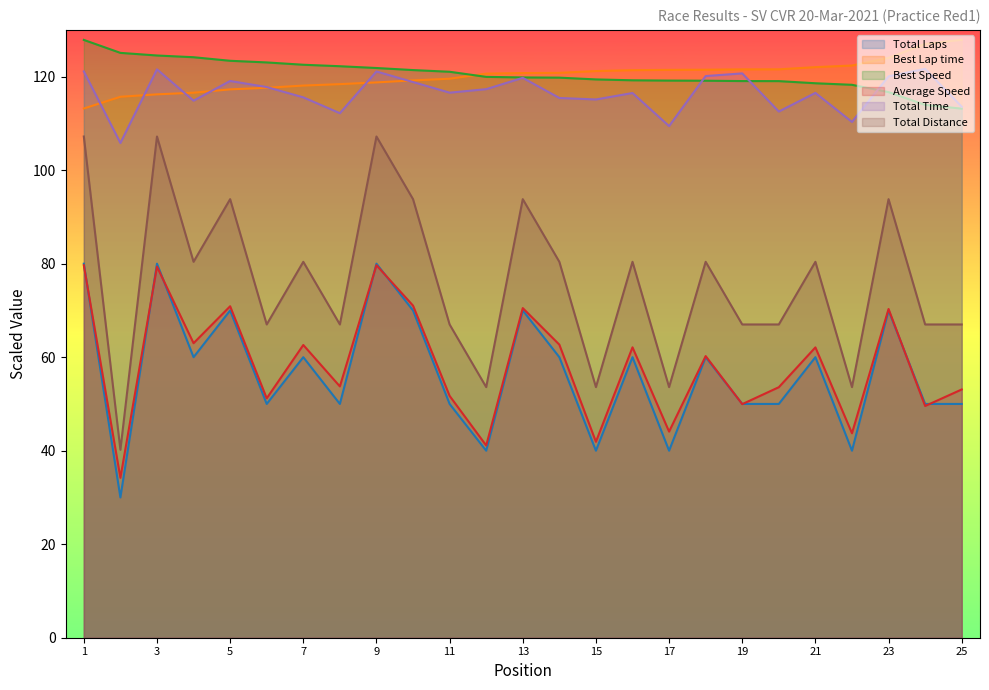

True or false: Total Laps and Best Speed intersect in this chart.

False